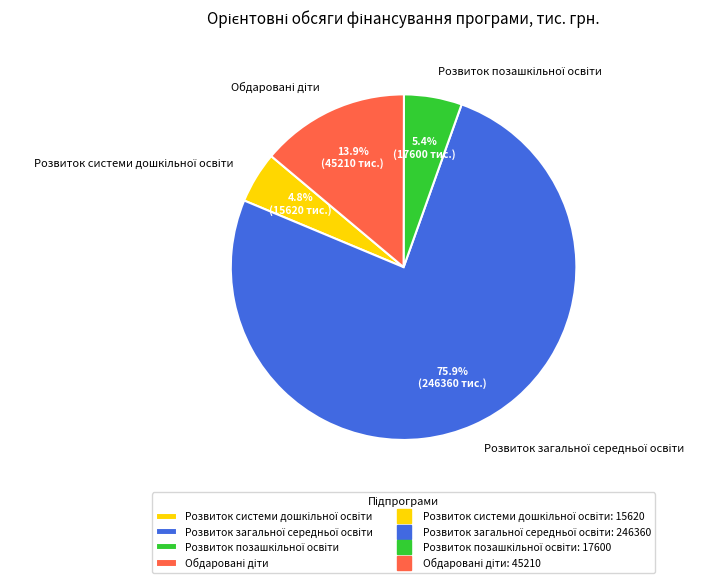

Is there any slice that represents more than half of the pie?

Yes